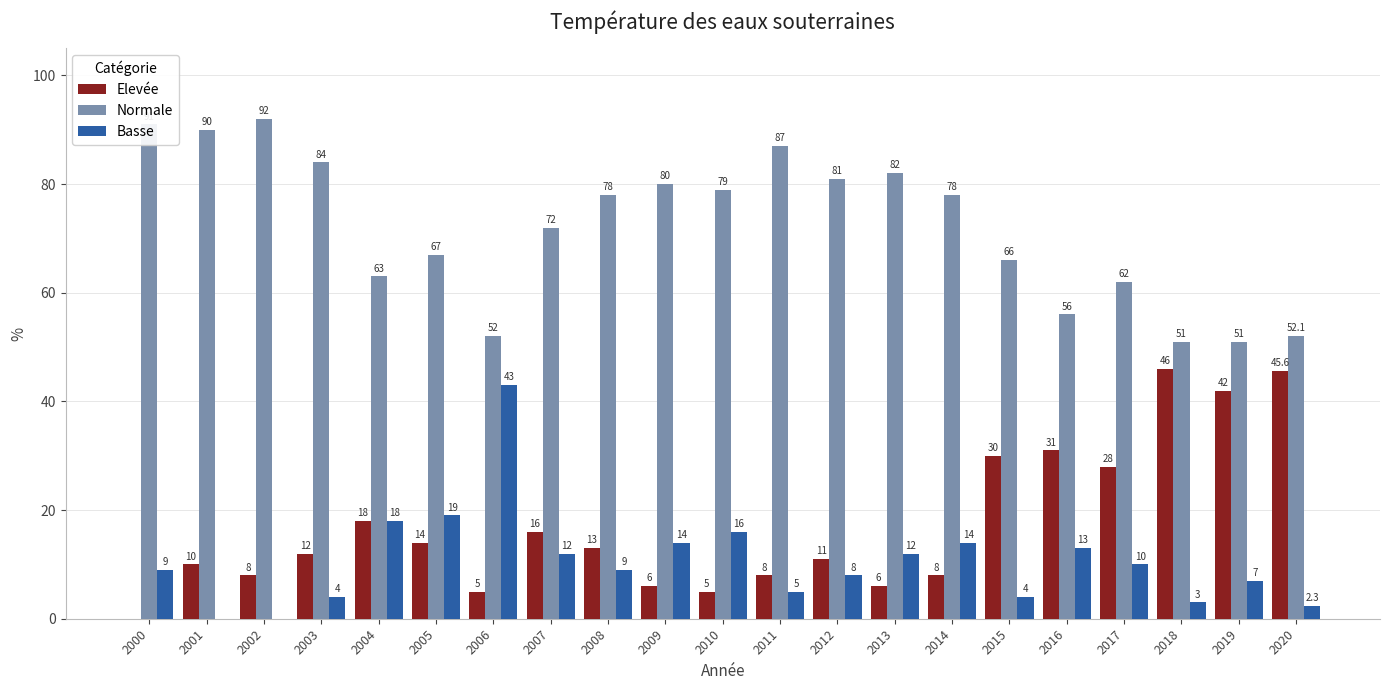

Is the value of Elevée at 2007 greater than the value of Basse at 2018?

Yes